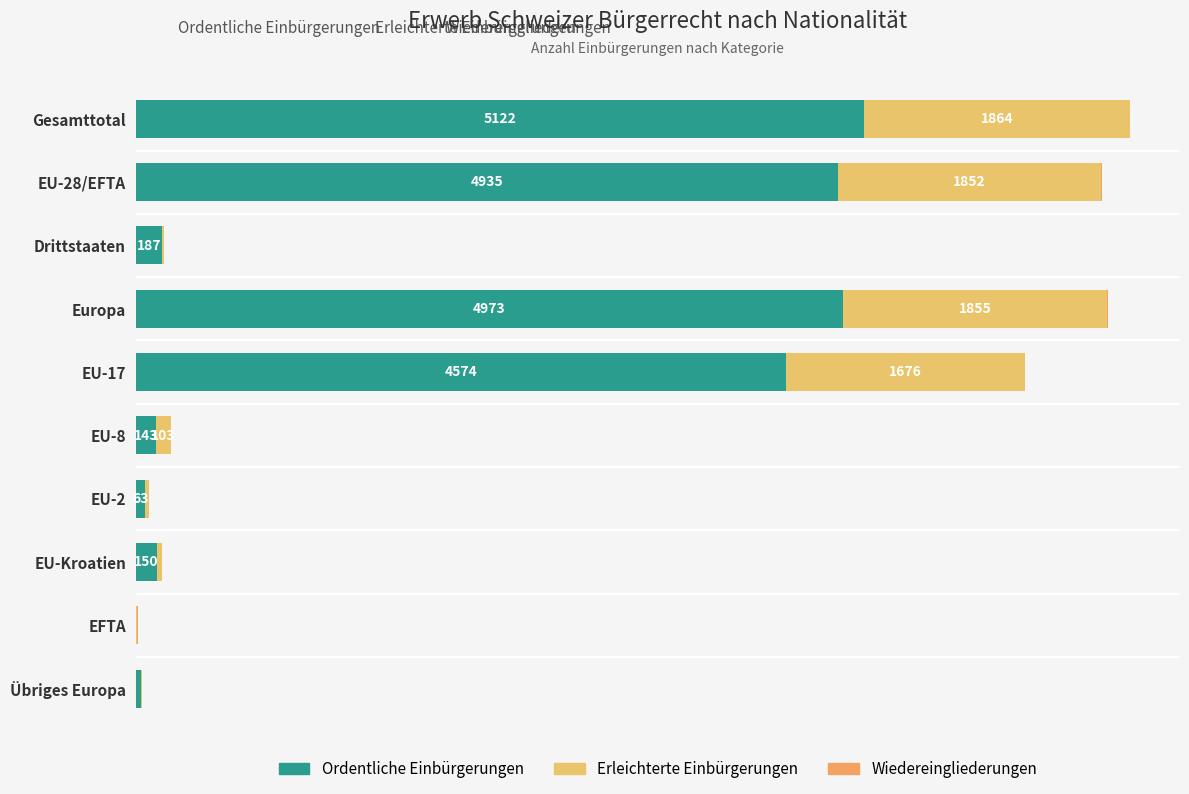

Which series has the largest total across all categories?

Ordentliche Einbürgerungen